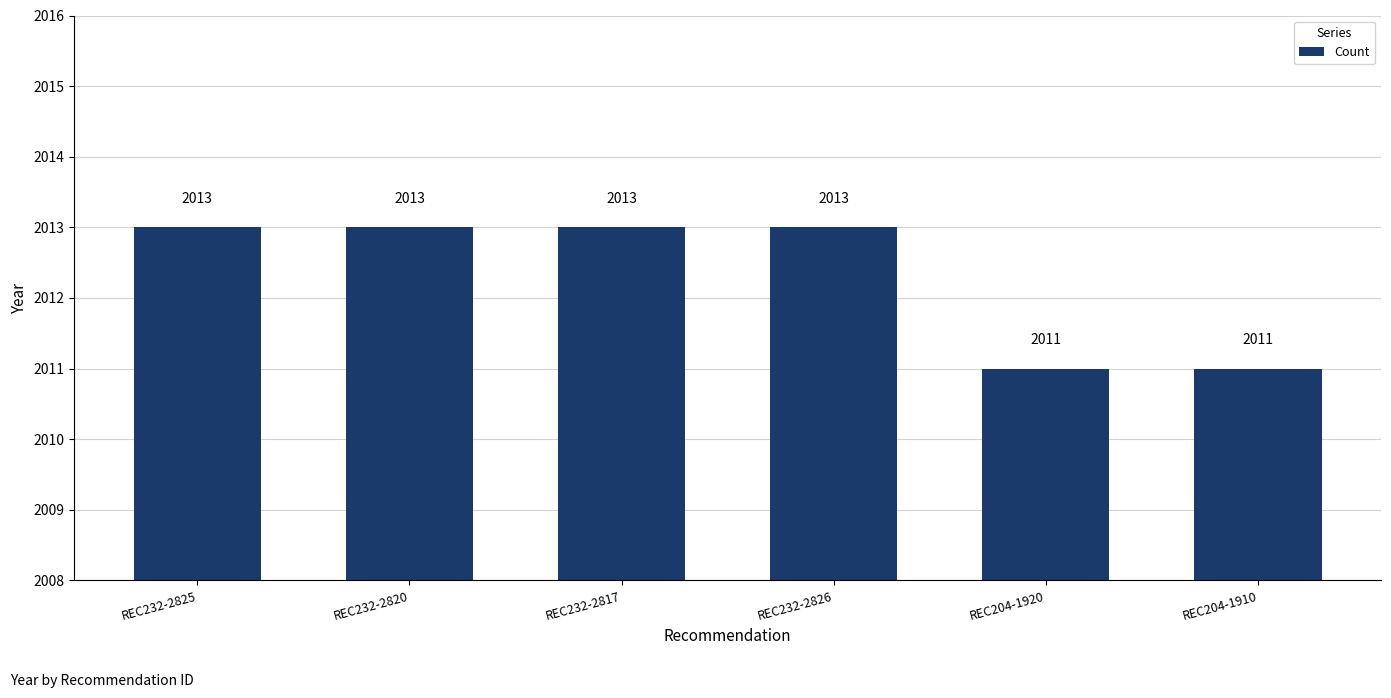

What is the sum of the values at REC232-2817 and REC232-2825?

4026